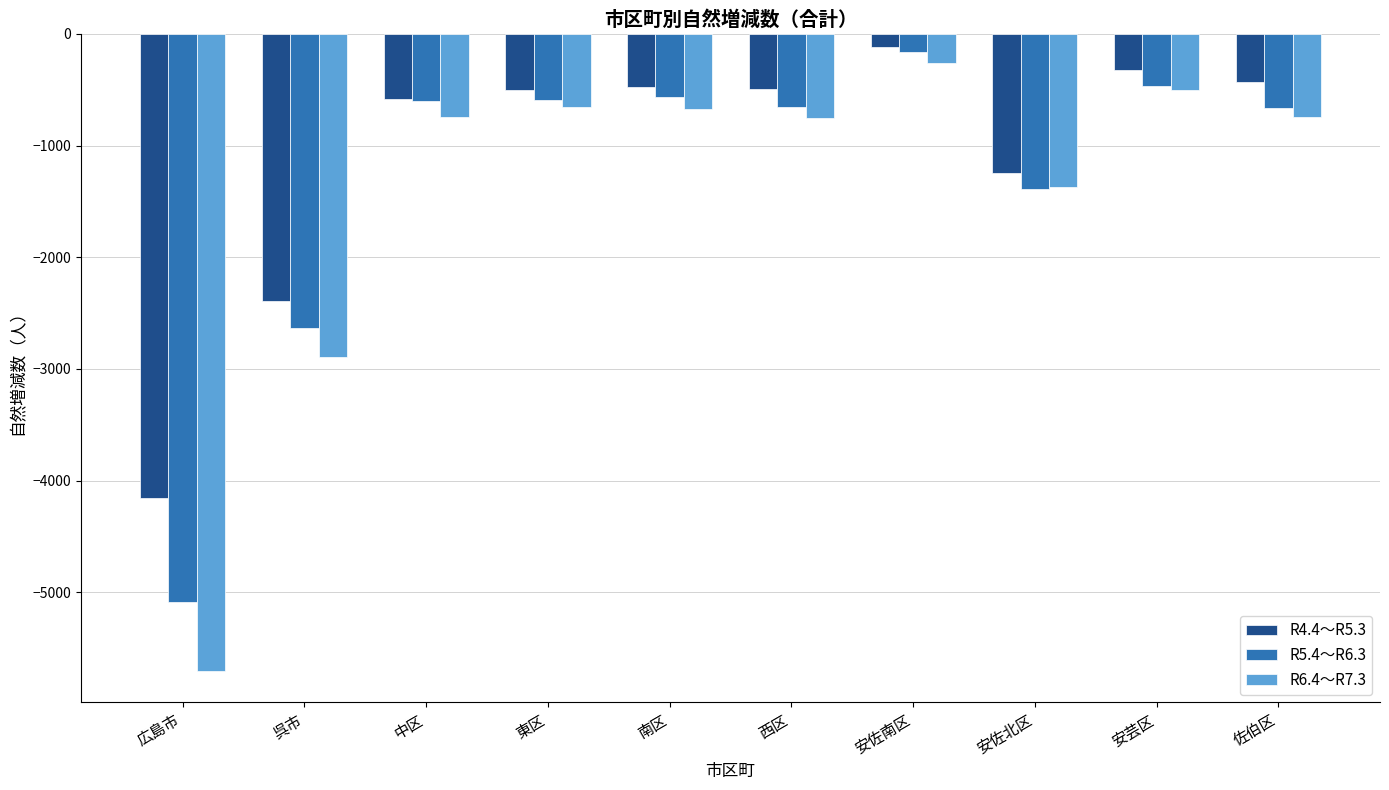

What is the sum of all R6.4～R7.3 values?

-14296